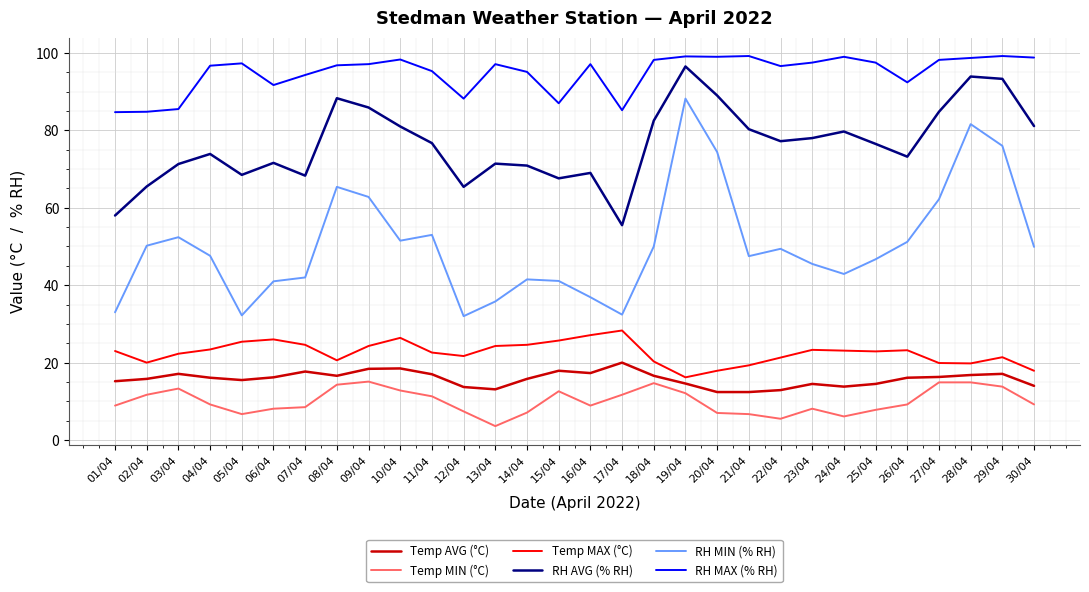

Which series has the largest range (max minus min)?

RH MIN (% RH)